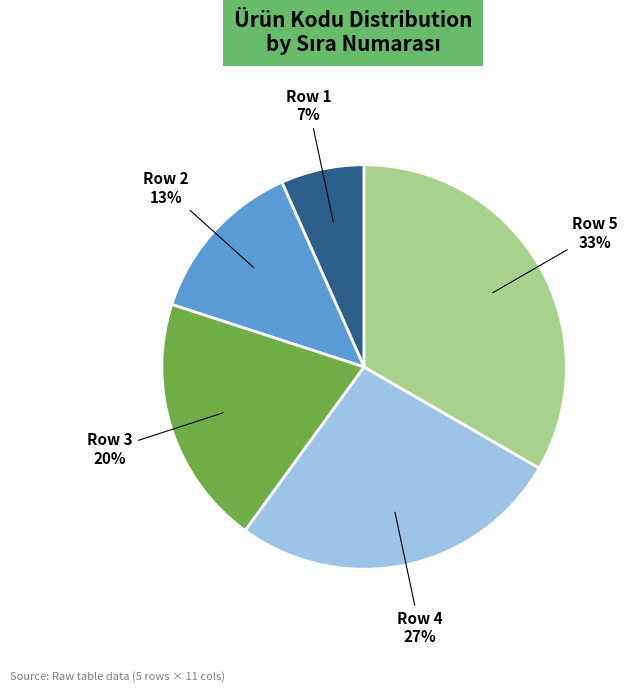

Count the number of slices in the pie.

5